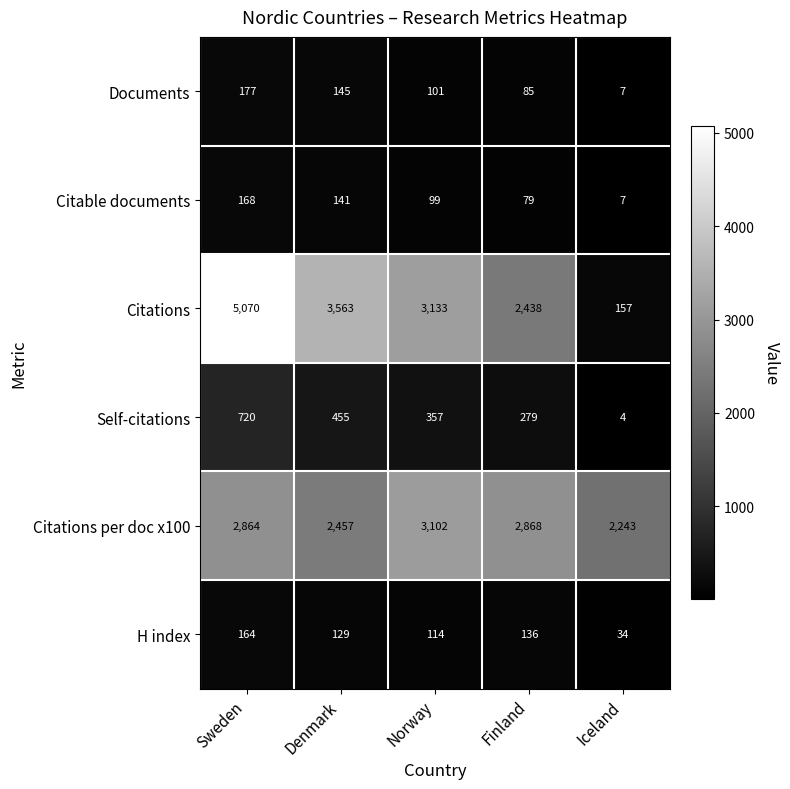

At which category does the chart reach its peak across all series?

Sweden